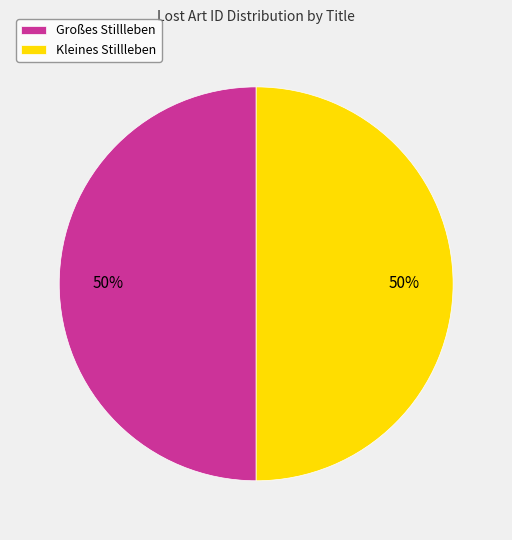

To the nearest percent, what is the combined percentage of Kleines Stillleben and Großes Stillleben?

100%